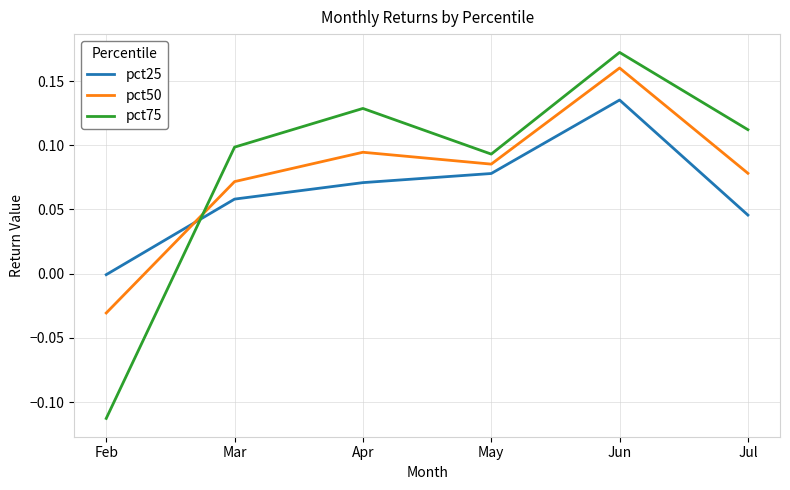

Where is the first local maximum for pct25?

Jun